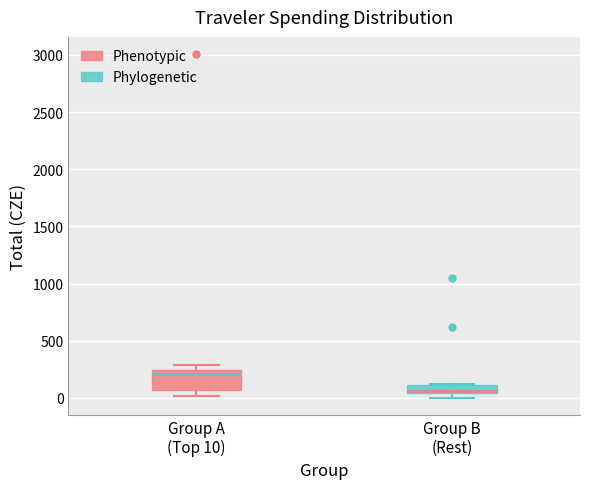

Where is the lower edge of the box for Group A (Top 10) on the y-axis? The values are not printed on the chart, so give them approximately, as read against the axis.

50